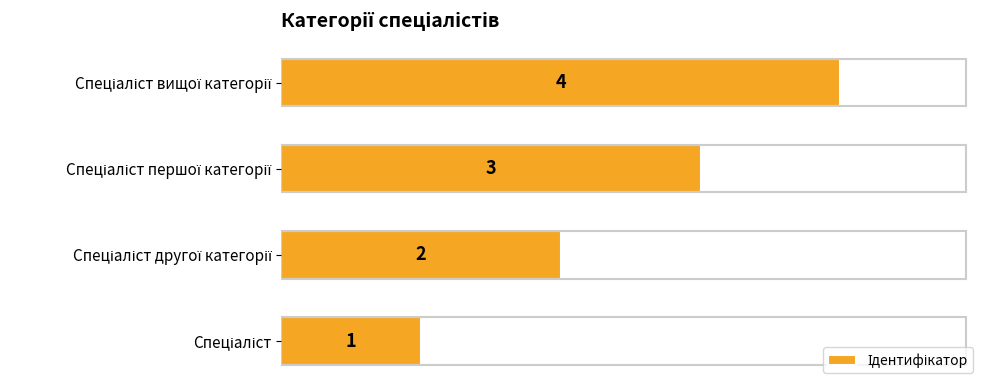

What is the greatest value displayed?

4